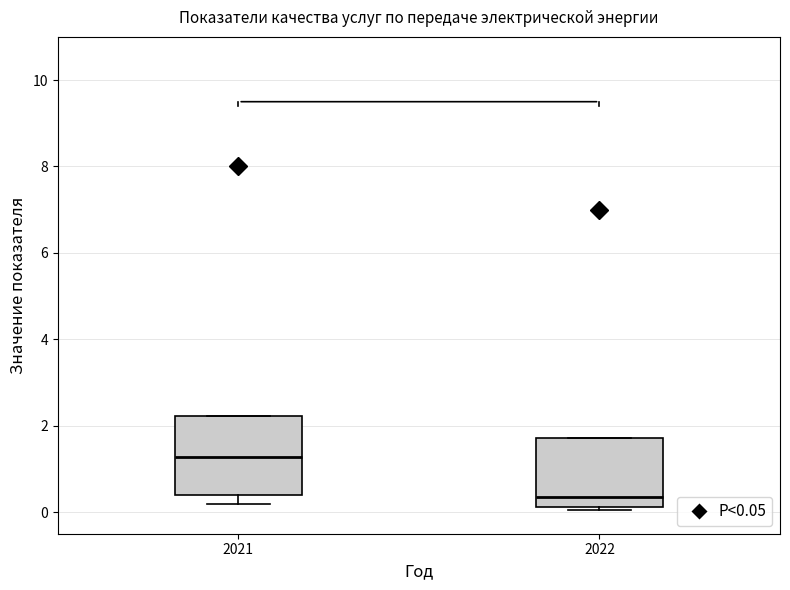

Which box's median line is the lowest?

2022